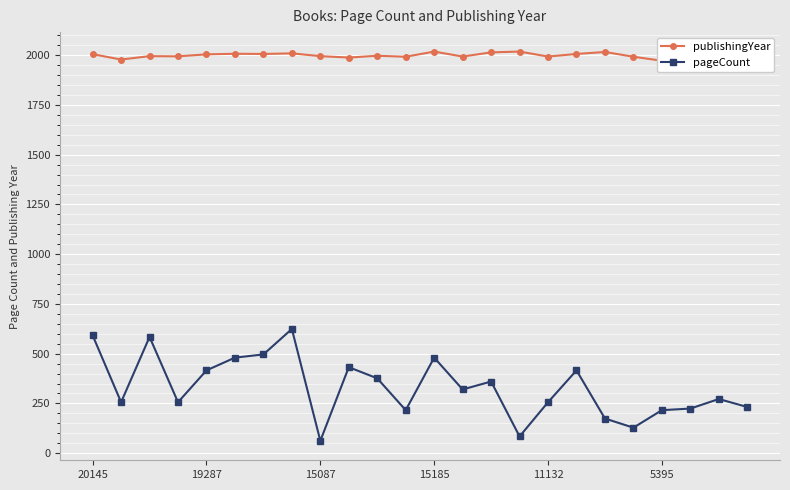

What is the minimum value shown in the chart?

62